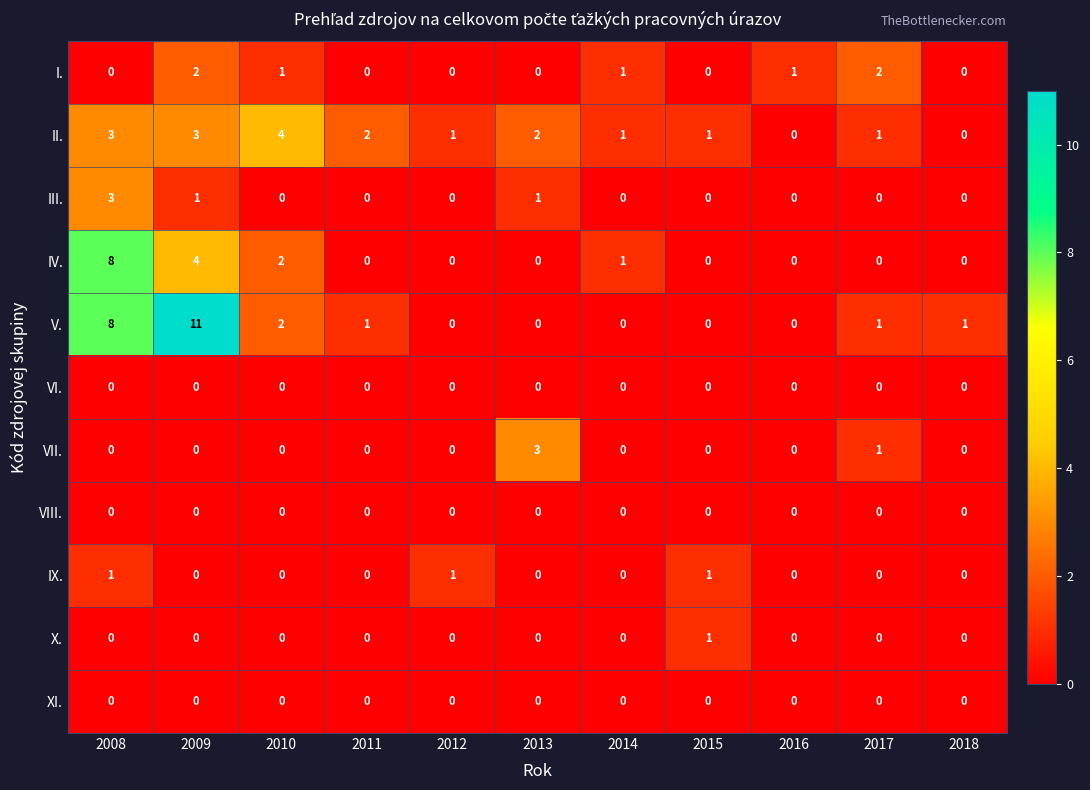

How many distinct data groups are displayed?

11